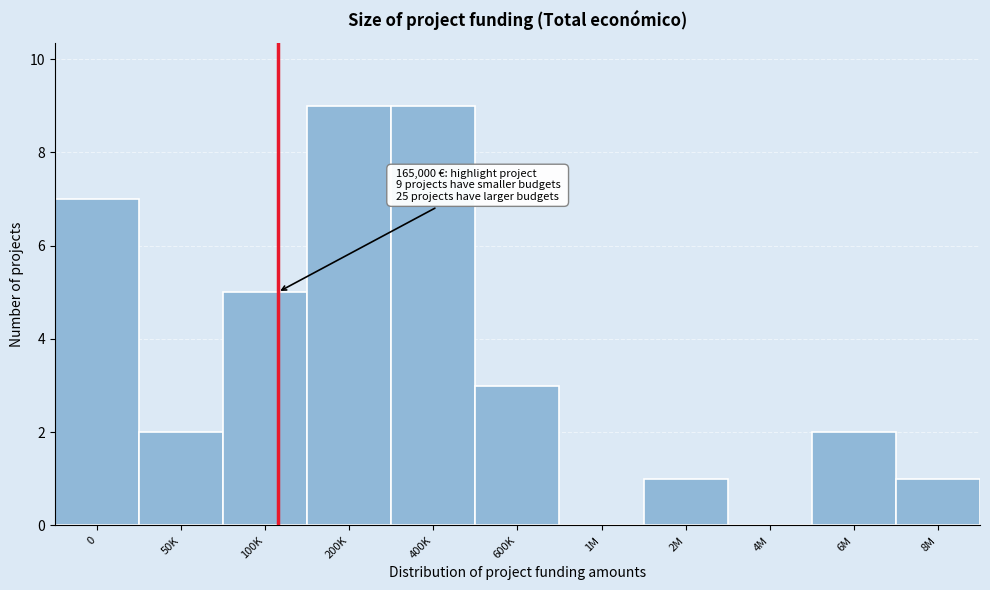

Reading left to right, transcribe all the data shown in this chart.

0=7	50K=2	100K=5	200K=9	400K=9	600K=3	1M=0	2M=1	4M=0	6M=2	8M=1